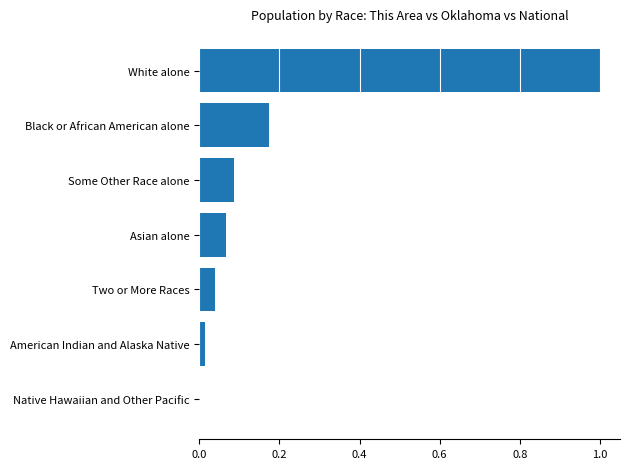

True or false: the data shows 0.1 at Two or More Races.

False